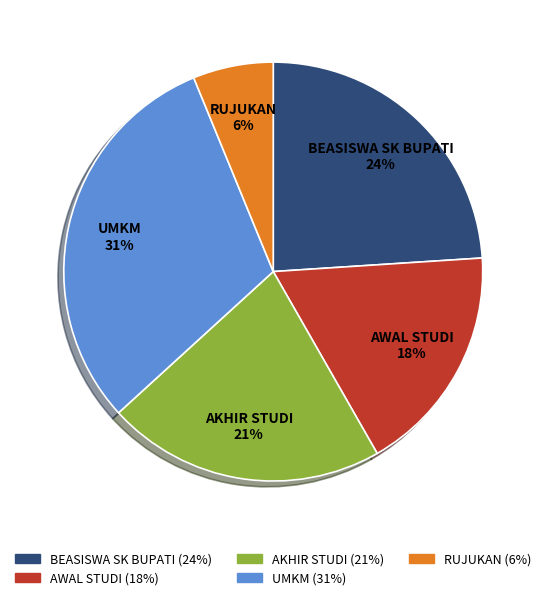

To the nearest percent, what portion does RUJUKAN represent?

6%